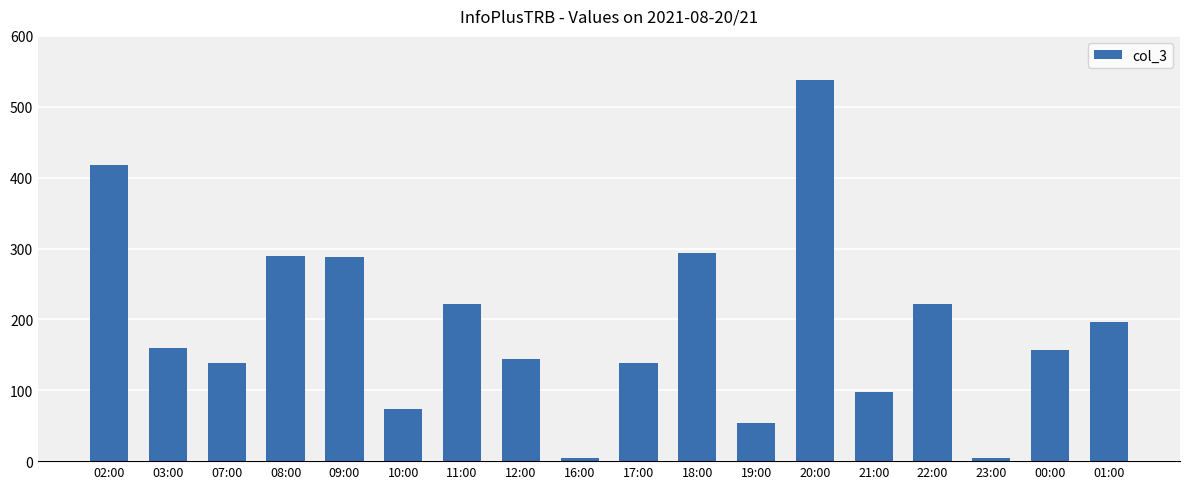

Which has a higher value, 21:00 or 16:00?

21:00